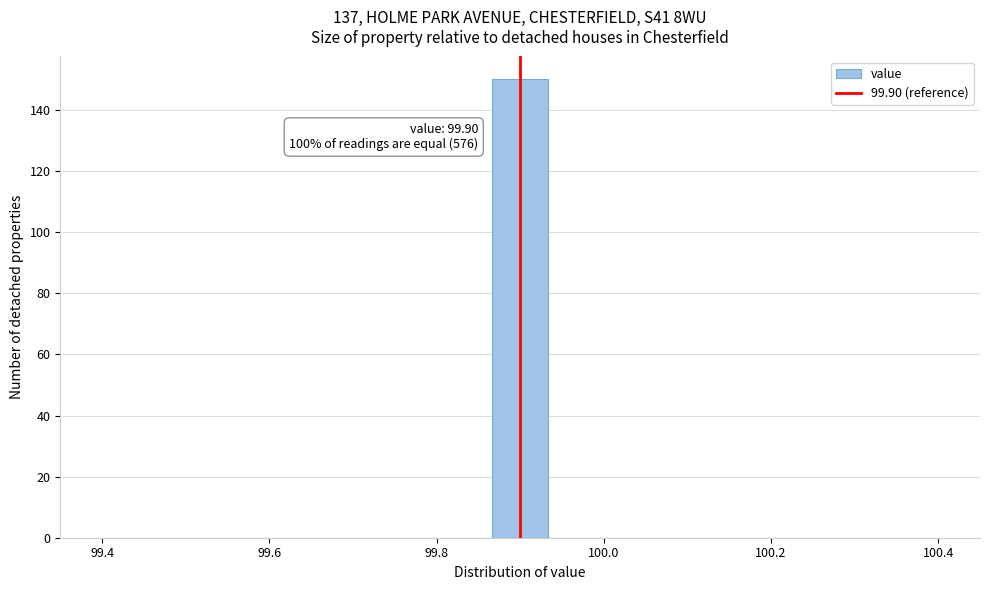

Read against the x-axis, roughly where is the centre of the tallest bar?

99.90